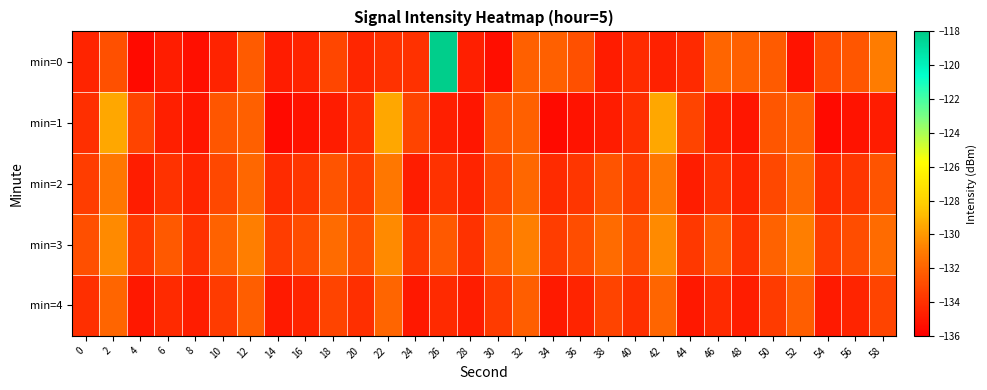

Which series changed the most between 14 and 56?

min=0